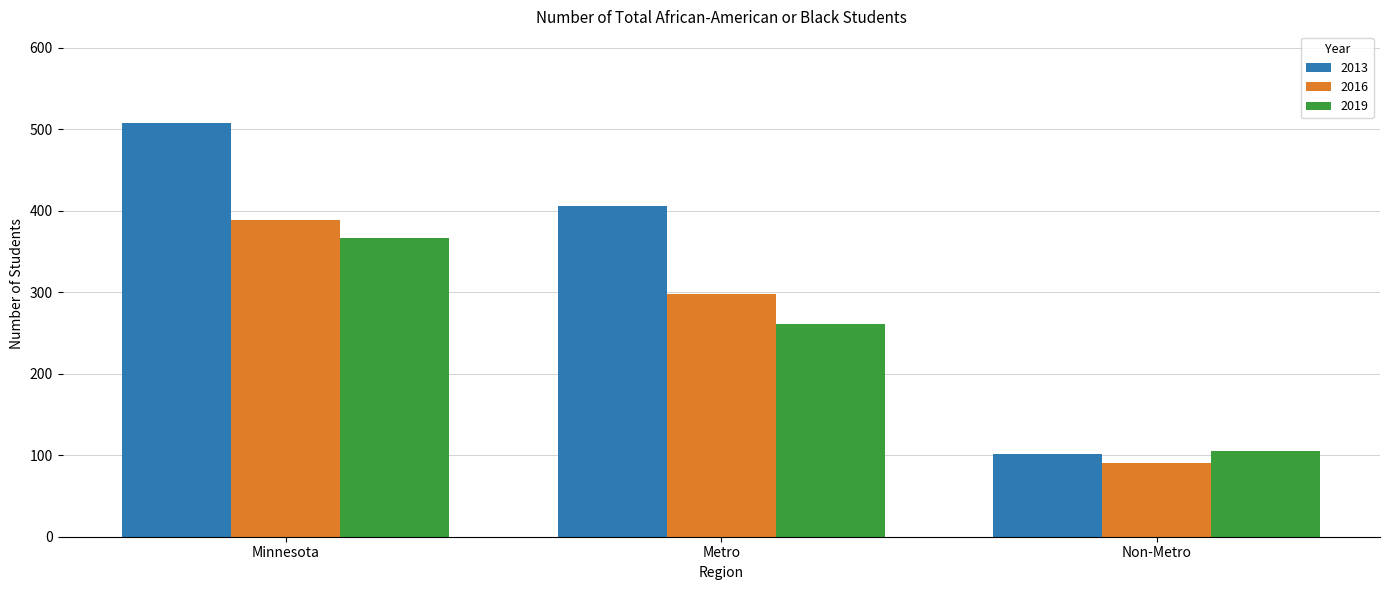

What is the lowest value of the 2016 series?

90